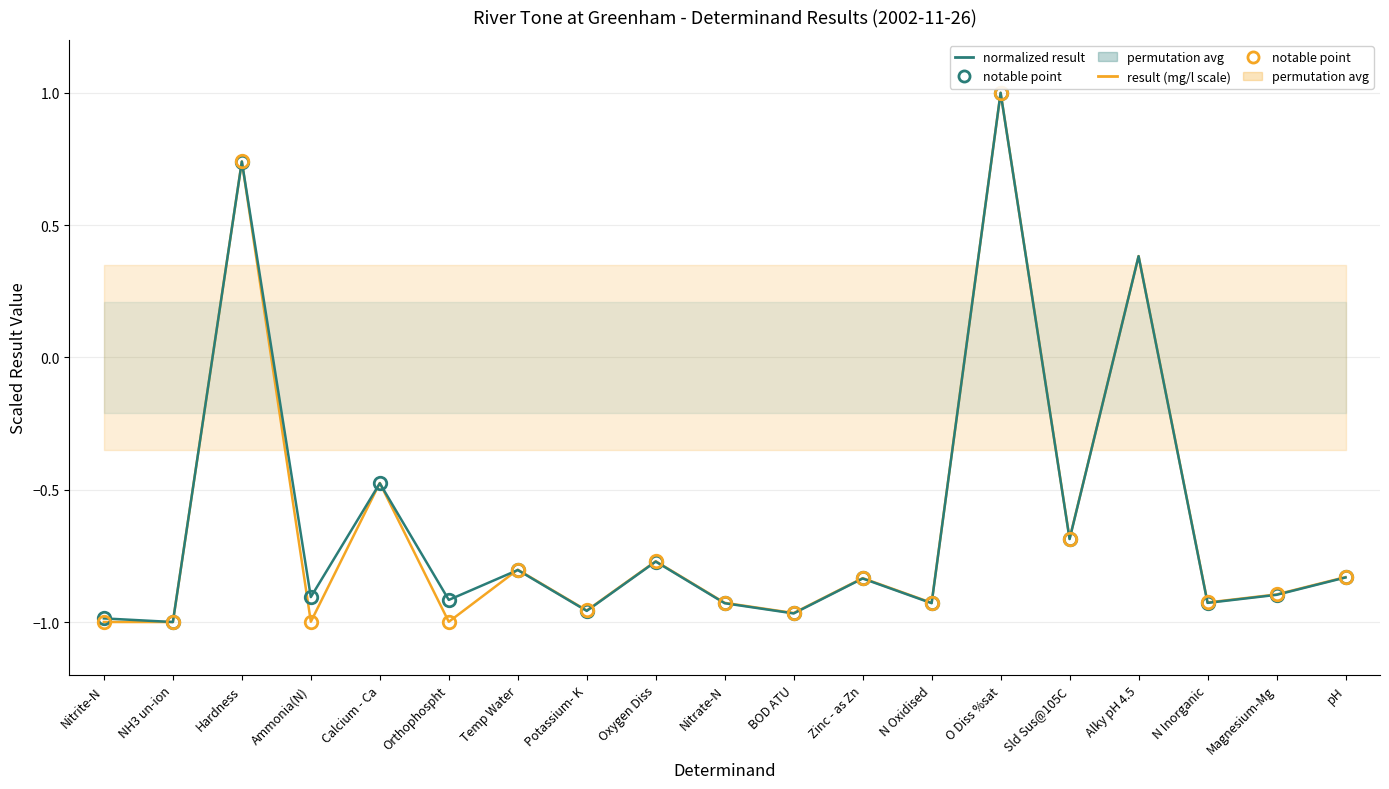

At which category is the sum across all series the highest?

O Diss %sat